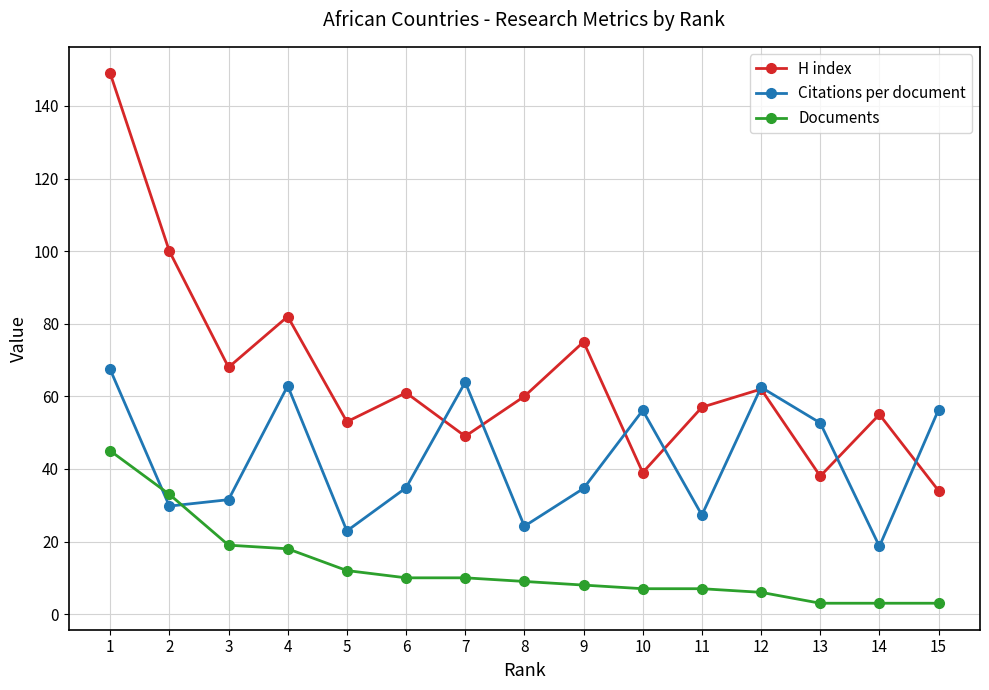

True or false: Citations per document has more than 0 points higher than both neighbors.

True